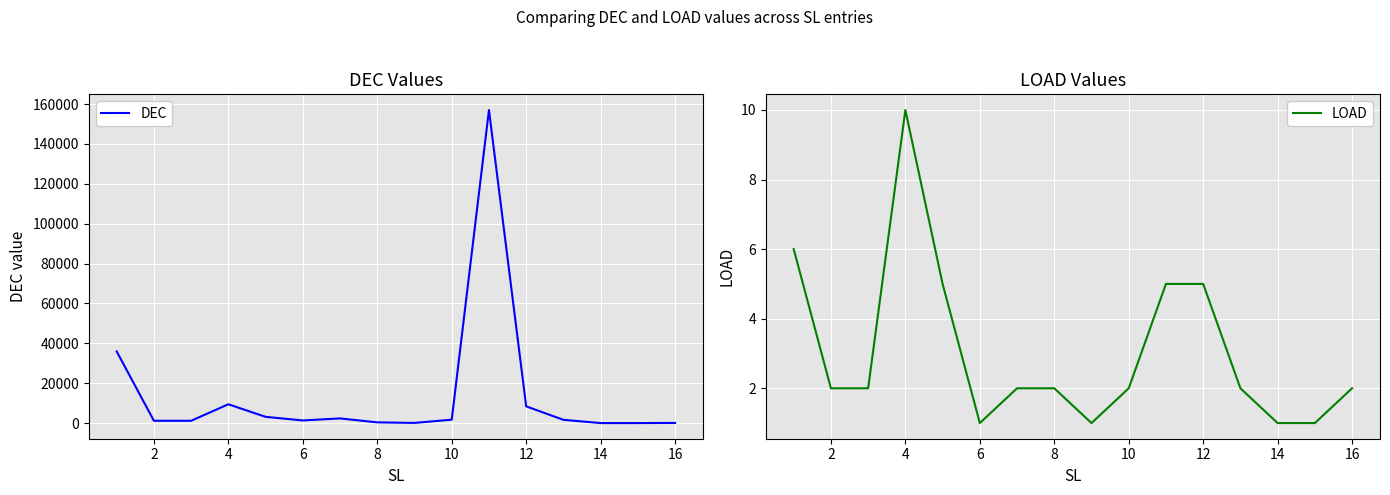

At which category does DEC reach its first local peak?

4